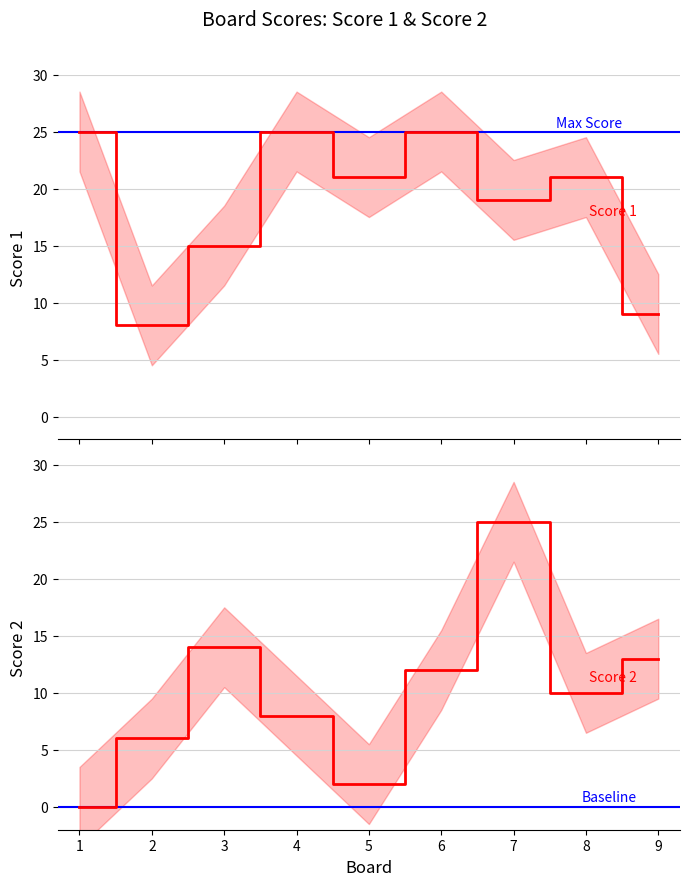

Reading right to left, transcribe all the data shown in this chart.

Score 1: 9	21	19	25	21	25	15	8	25
Score 2: 13	10	25	12	2	8	14	6	0